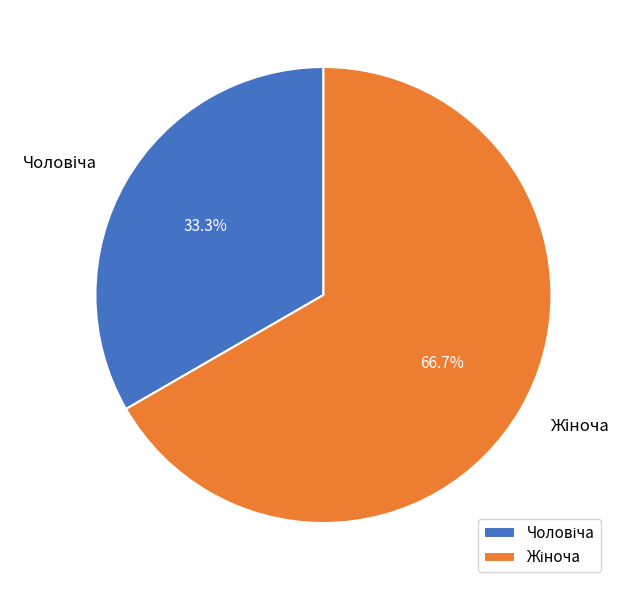

Does any single category account for the majority?

Yes